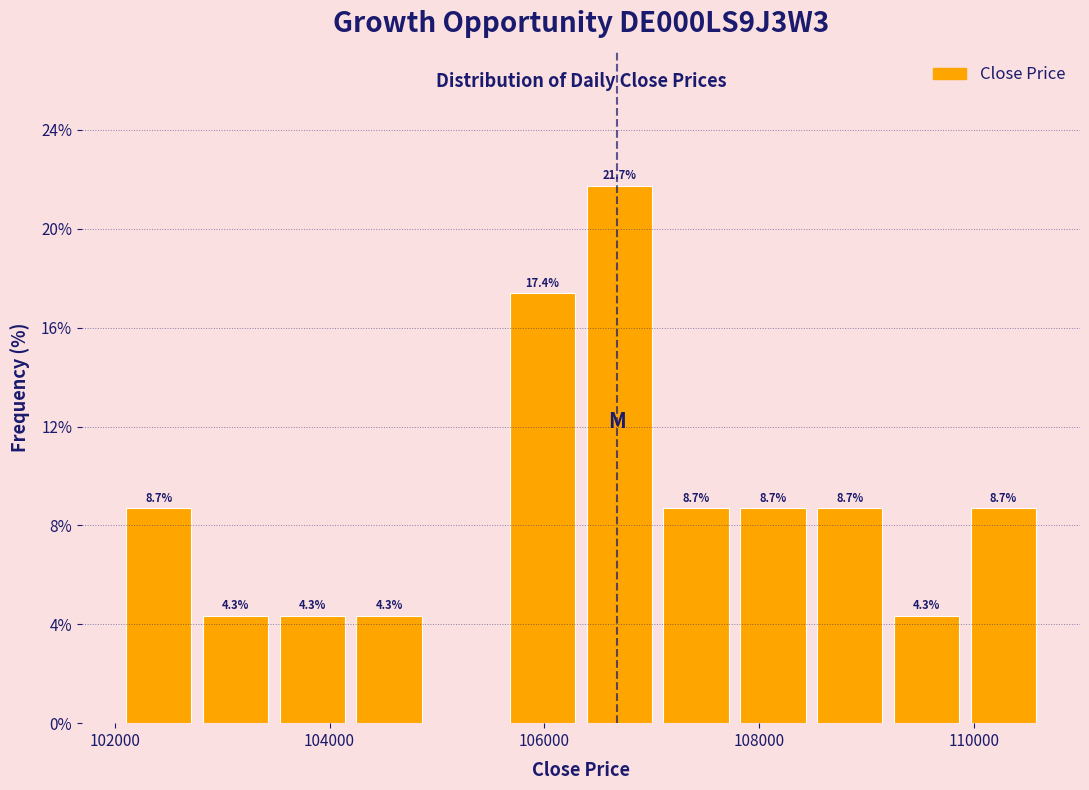

Read against the x-axis, roughly where is the centre of the tallest bar?

106600